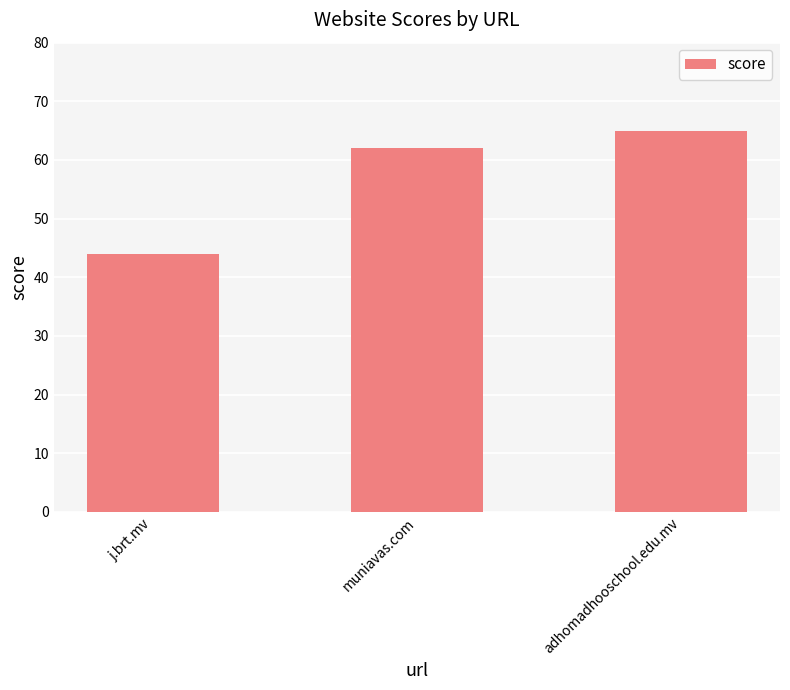

Reading left to right, extract all data points from this chart.

44	62	65